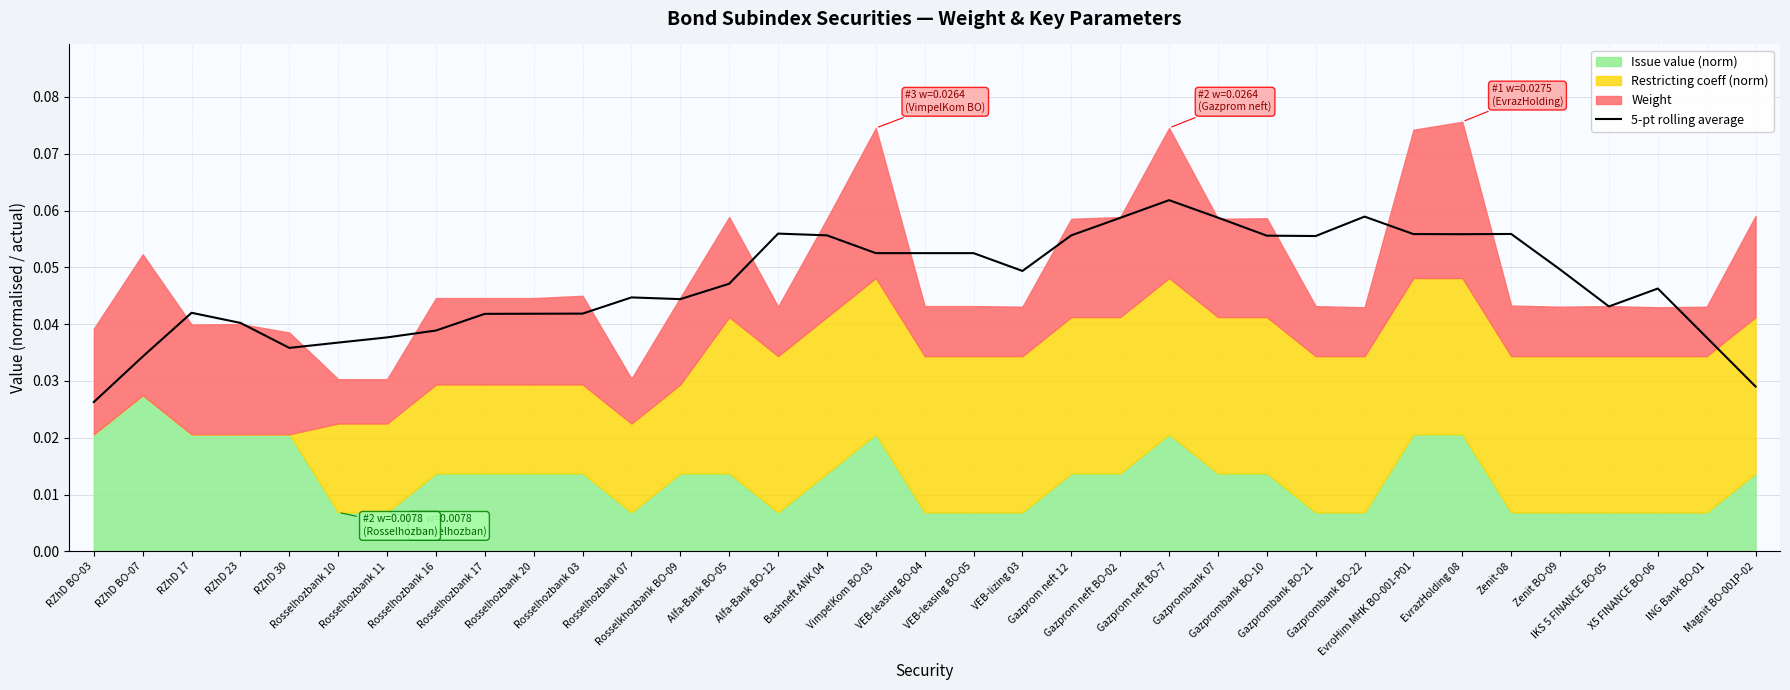

What is the sum of all values?

1.7